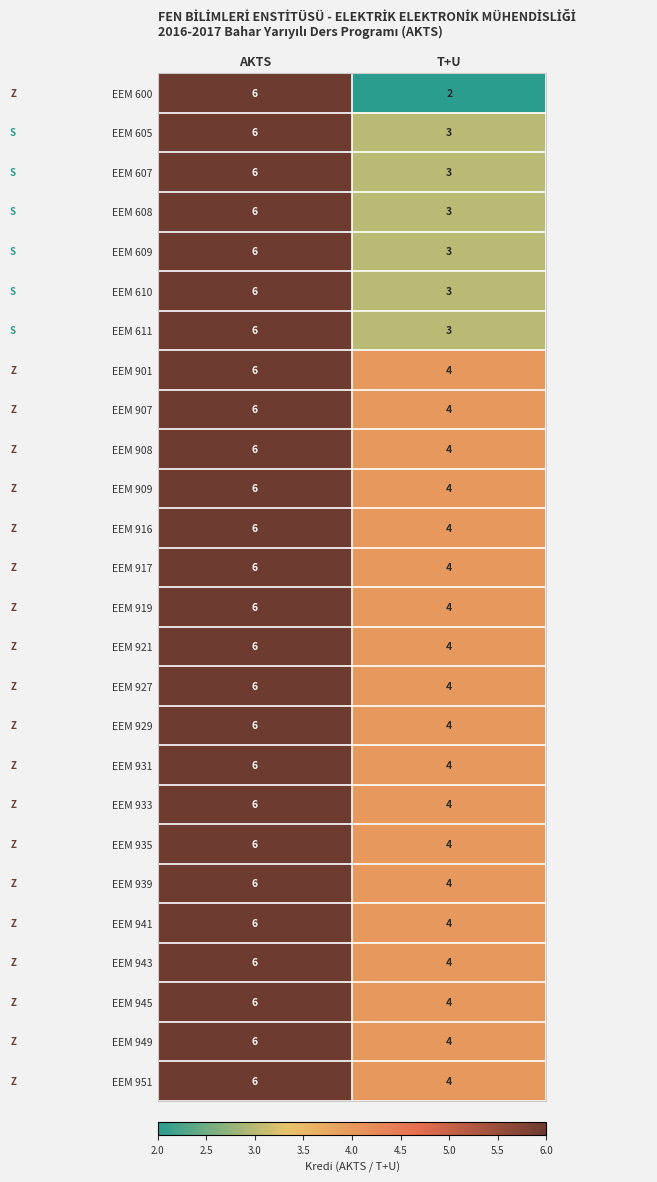

What is the sum of the EEM 908 values at AKTS and T+U?

10